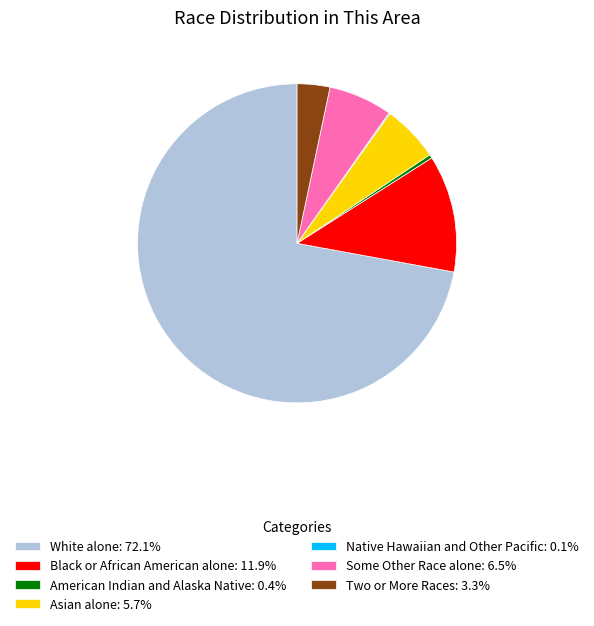

Approximately how many times larger is the value at Black or African American alone: 11.9% compared to American Indian and Alaska Native: 0.4%?

31.9